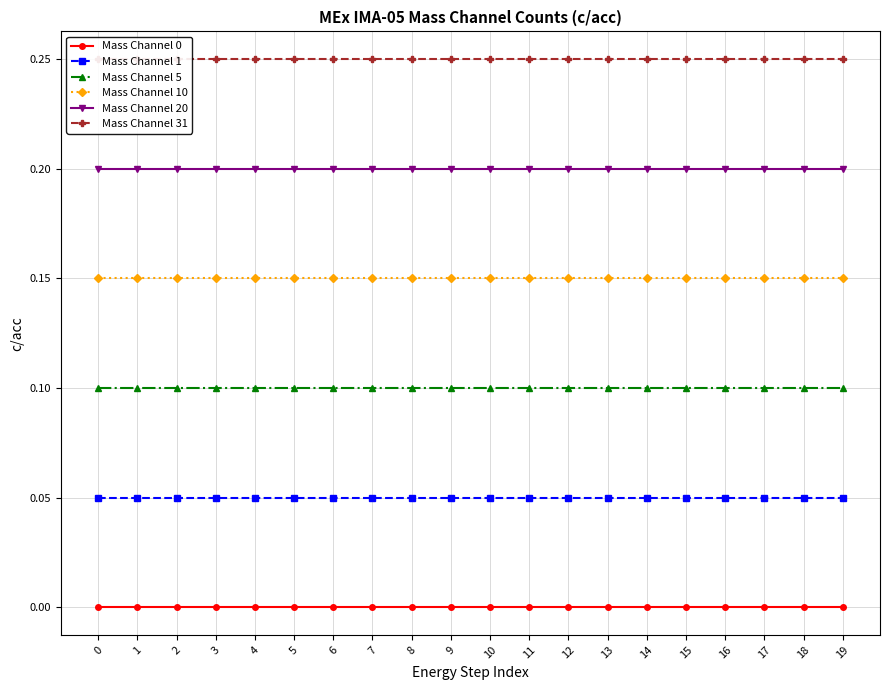

Which has a higher value, 5 or 4?

5